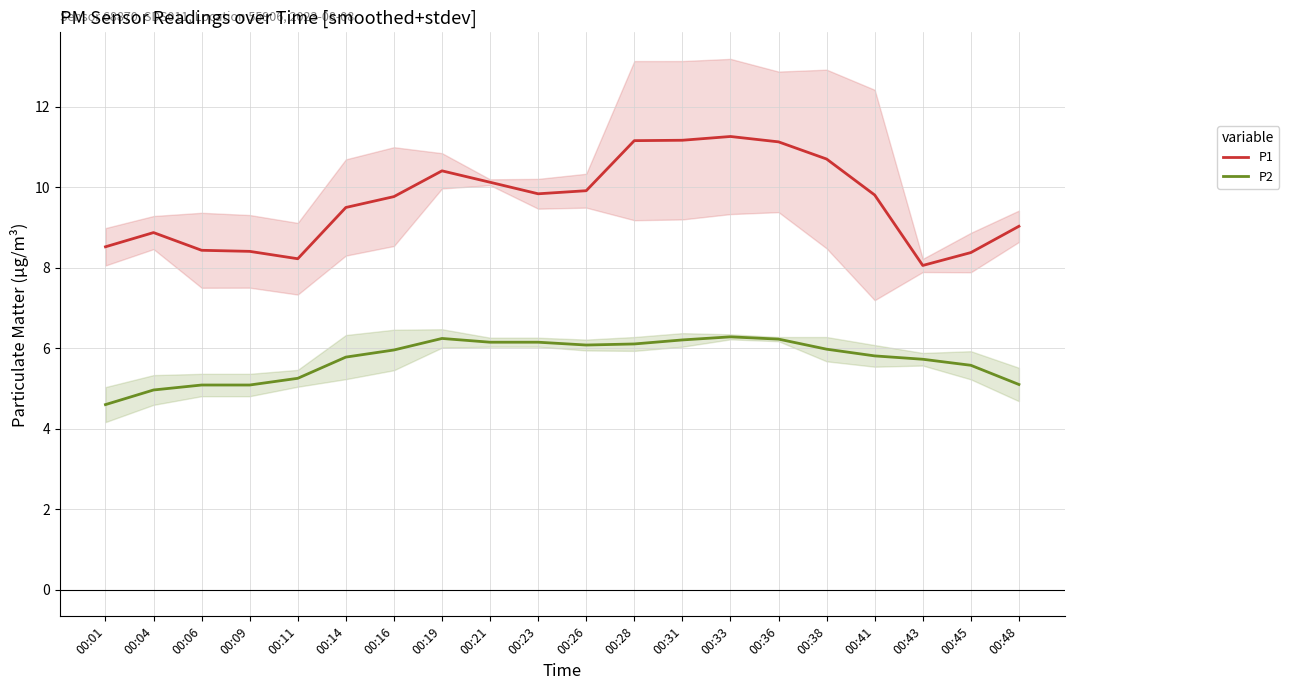

What is the sum of the P1 values at 00:36 and 00:16?

20.9